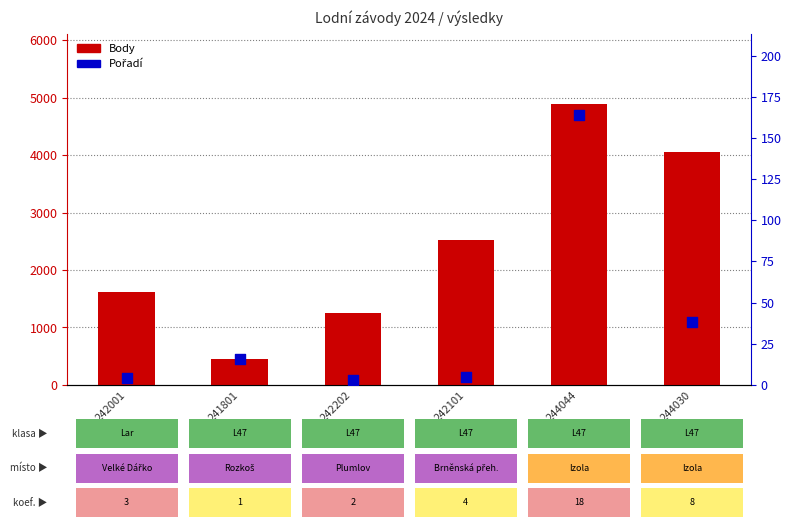

Is the value of Body at 242101 greater than the value of Pořadí at 242202?

Yes